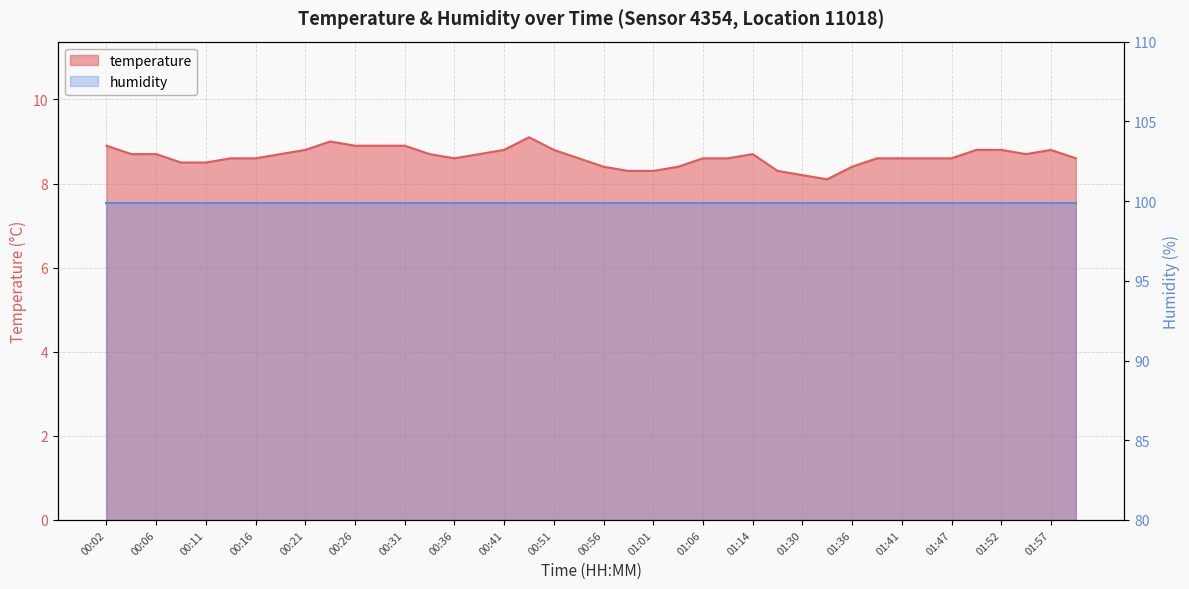

Which category has the highest value across all series?

00:46